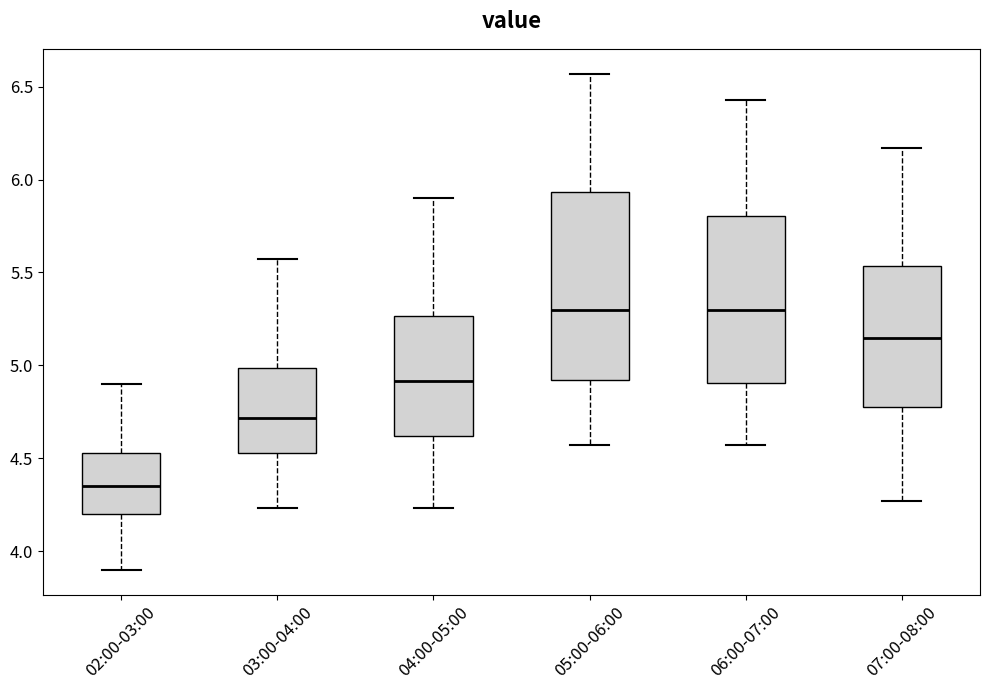

Reading left to right, transcribe this box plot: for each box, give where its median line is, the range the box spans, and where its two whiskers end, as read against the y-axis. The values are not printed on the chart, so give them approximately, as read against the axis.

02:00-03:00: median 4.35, box 4.20 to 4.55, whiskers 3.90 to 4.90
03:00-04:00: median 4.70, box 4.55 to 5.00, whiskers 4.25 to 5.55
04:00-05:00: median 4.90, box 4.60 to 5.25, whiskers 4.25 to 5.90
05:00-06:00: median 5.30, box 4.90 to 5.95, whiskers 4.55 to 6.55
06:00-07:00: median 5.30, box 4.90 to 5.80, whiskers 4.55 to 6.45
07:00-08:00: median 5.15, box 4.80 to 5.55, whiskers 4.25 to 6.15